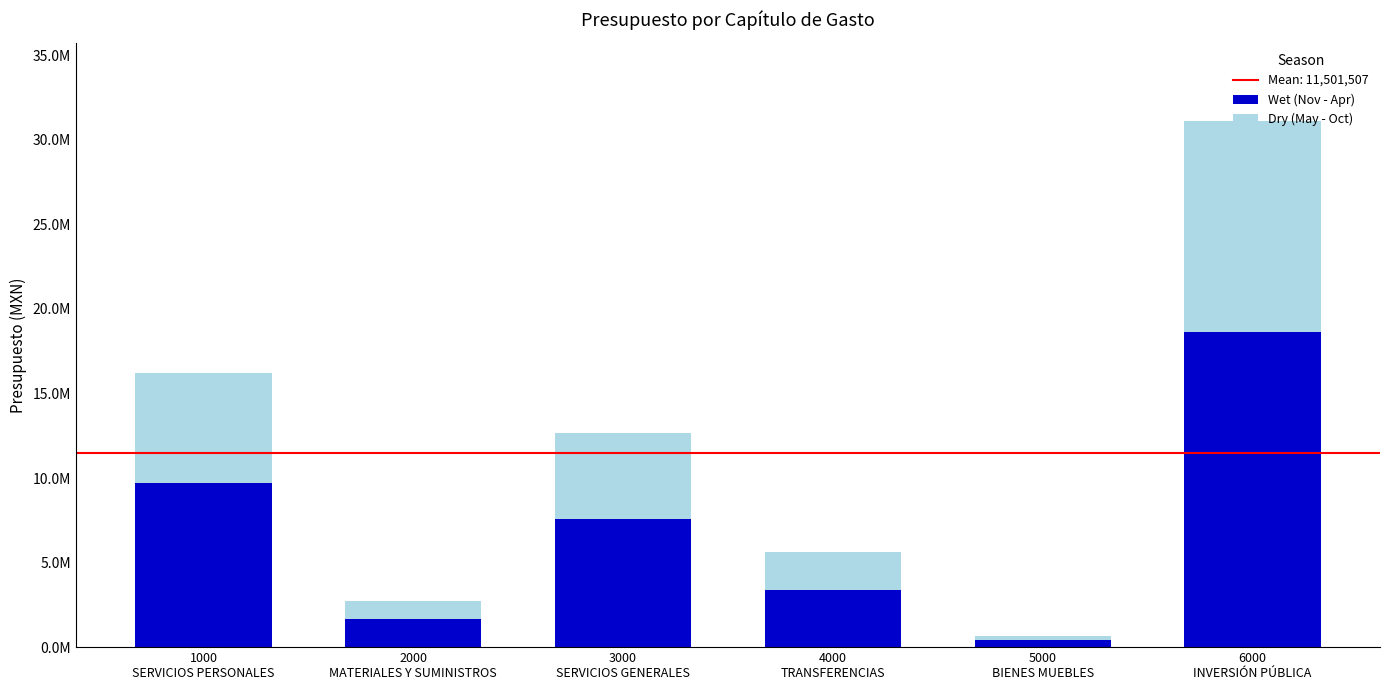

Does the chart contain stacked bars?

Yes